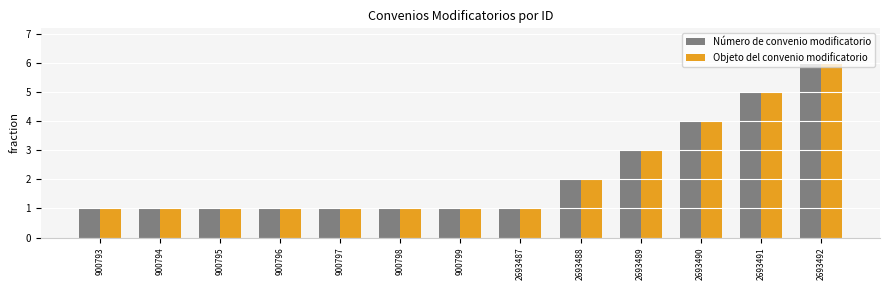

Count the number of data series in this chart.

2